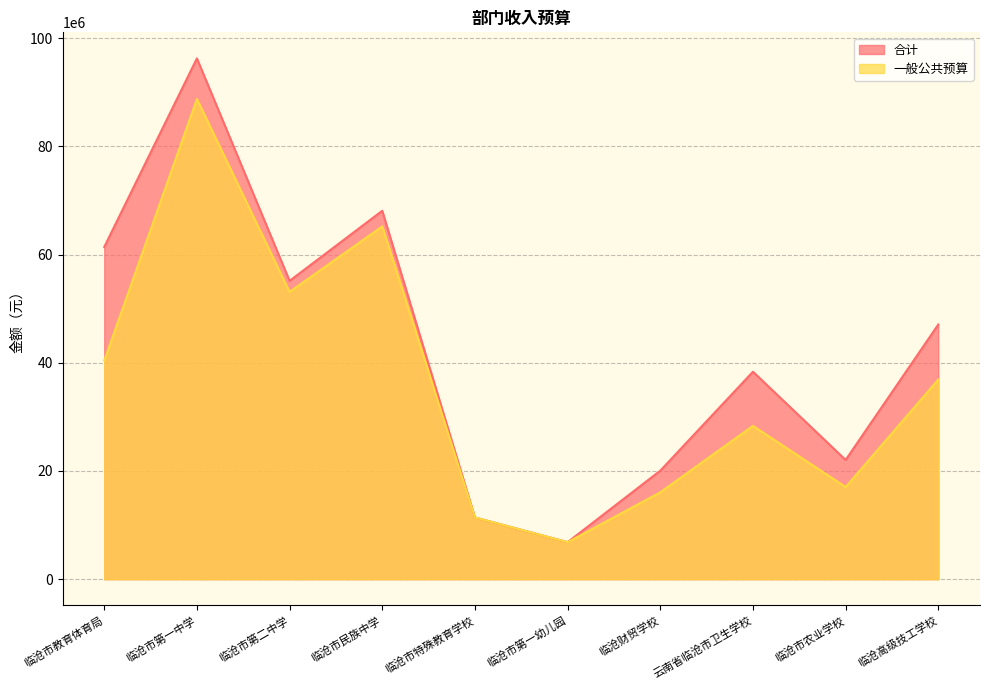

Which series changed the most between 临沧市教育体育局 and 临沧高级技工学校?

合计